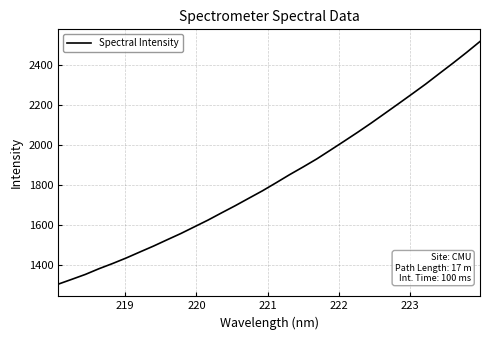

What is the minimum value shown in the chart?

1302.0